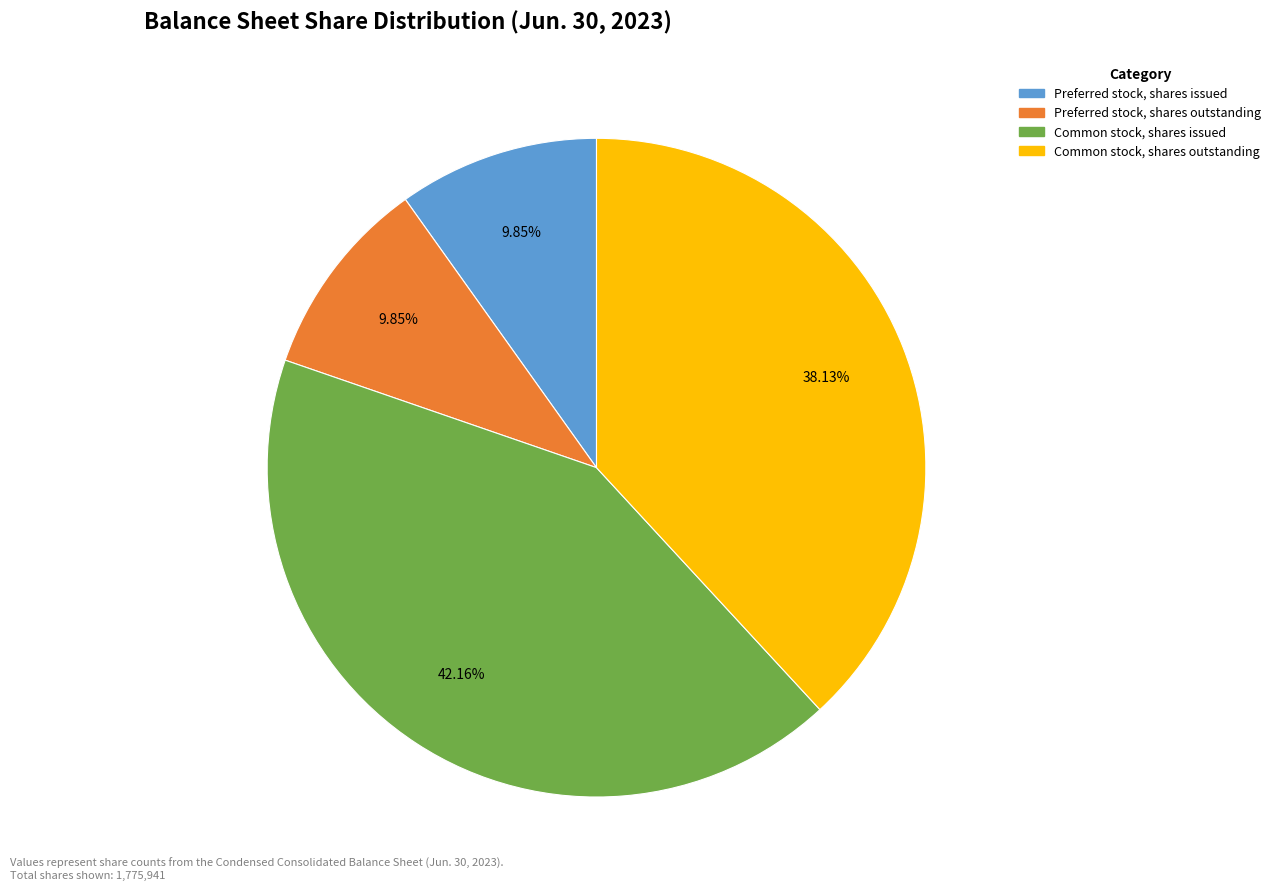

What is the largest slice in the pie chart?

Common stock, shares issued